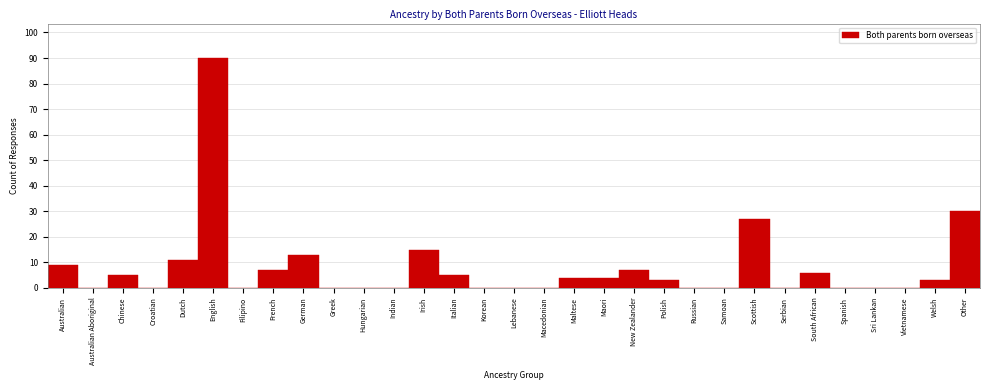

Where is the data nearest to the value 45?

Other